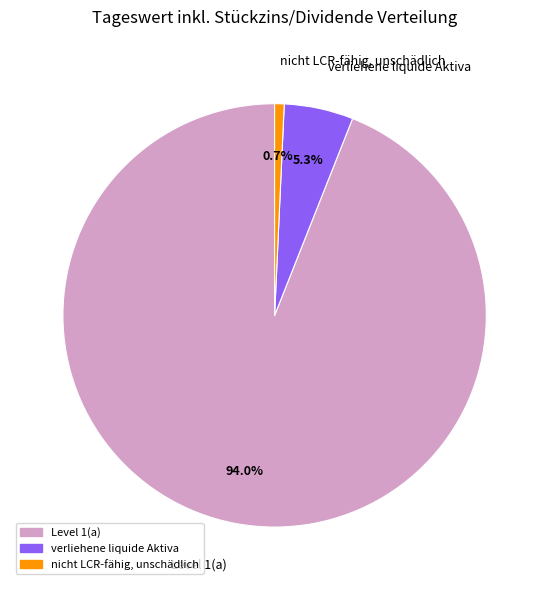

Rank the categories by value from lowest to highest.

nicht LCR-fähig, unschädlich, verliehene liquide Aktiva, Level 1(a)